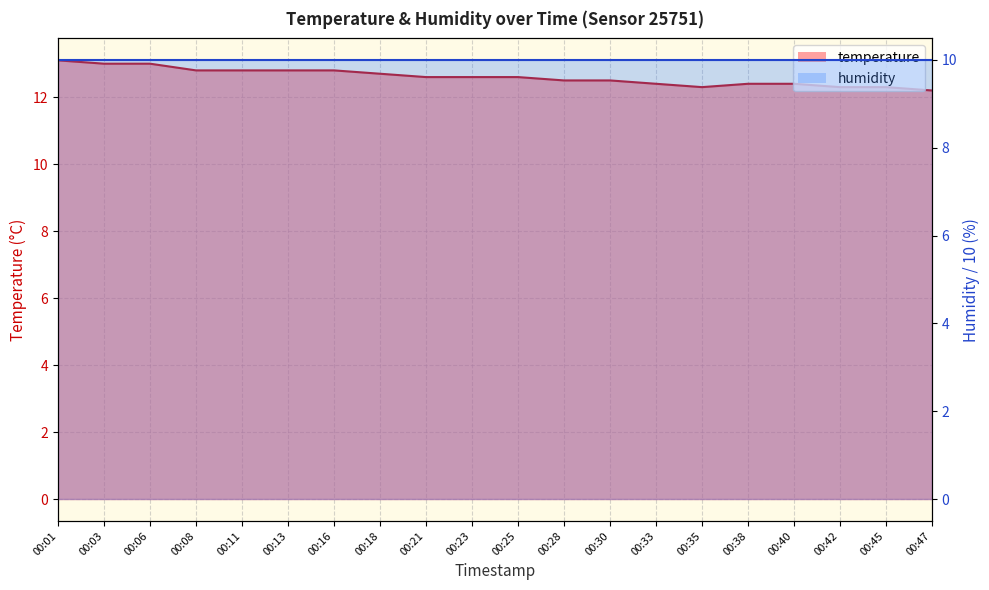

Reading right to left, transcribe all the data shown in this chart.

12.2	12.3	12.3	12.4	12.4	12.3	12.4	12.5	12.5	12.6	12.6	12.6	12.7	12.8	12.8	12.8	12.8	13.0	13.0	13.1